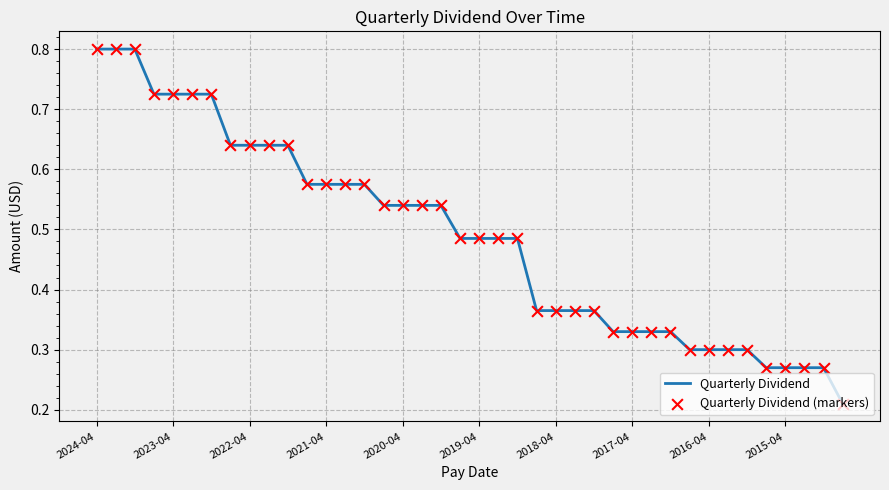

What is the maximum value shown in the chart?

0.8